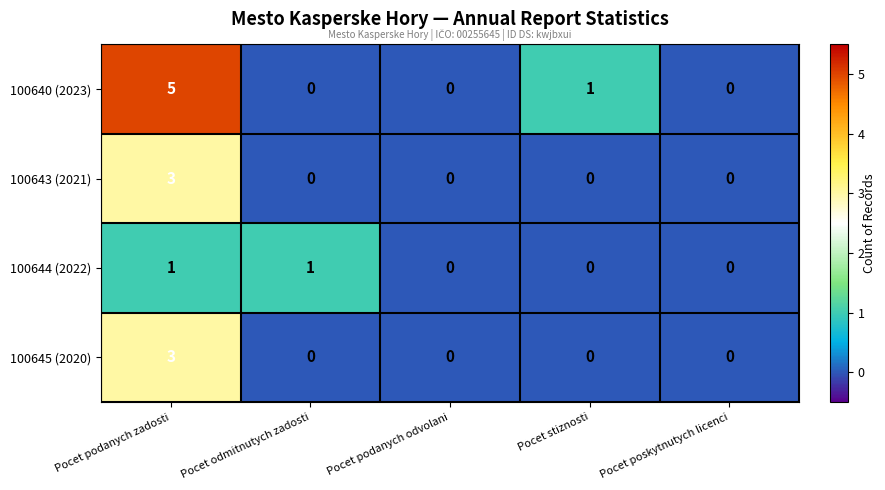

Which category has the highest value in the 100643 (2021) series?

Pocet podanych zadosti